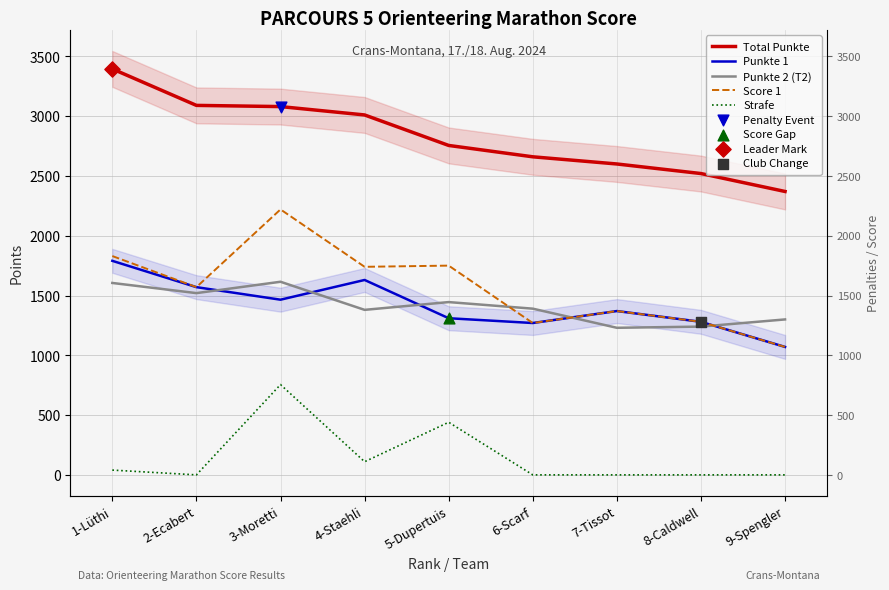

Which series has the largest total across all categories?

Total Punkte